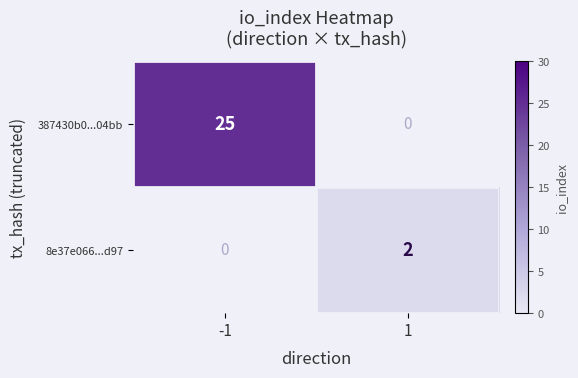

The value of 387430b0...04bb at -1 is 25. True or false?

True